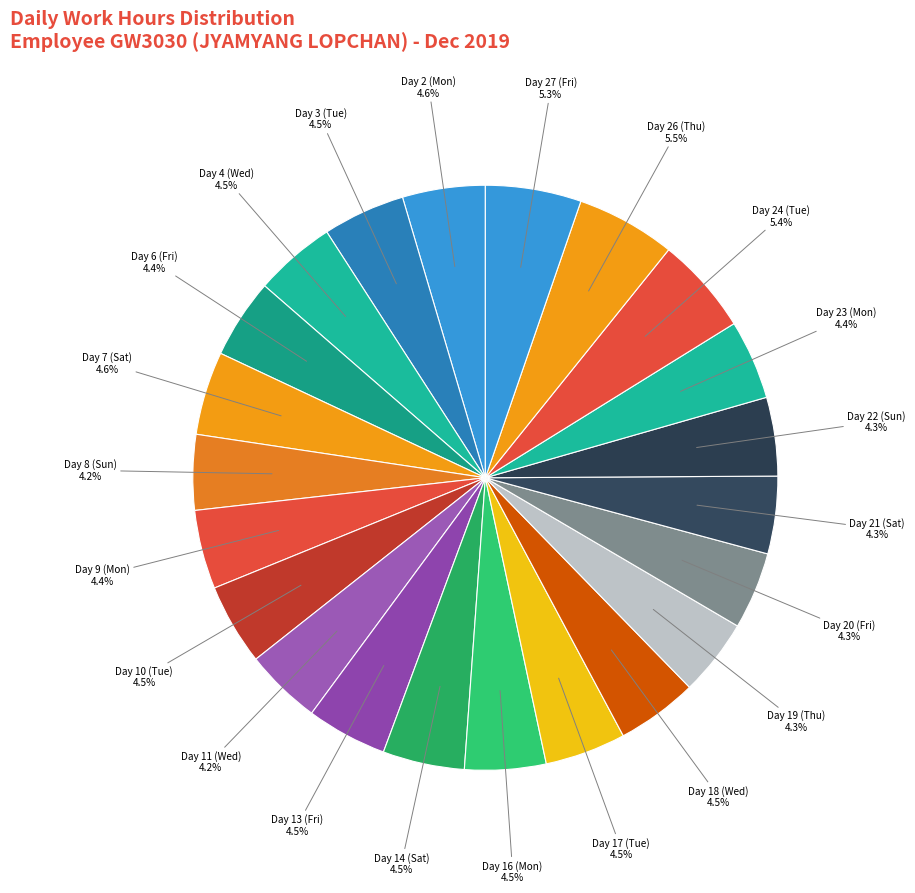

How many slices are in this pie chart?

22